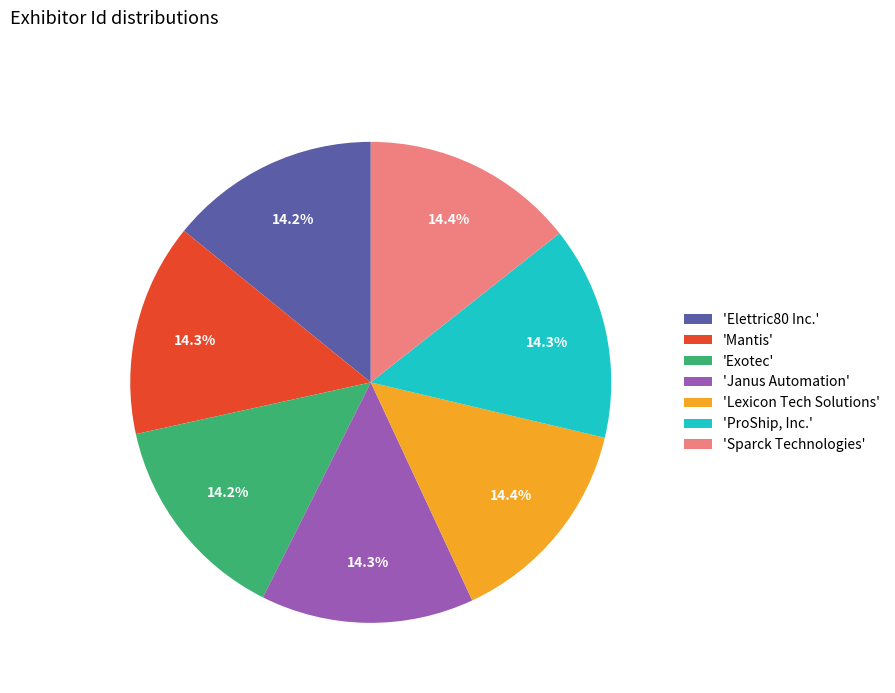

How many segments does this pie chart have?

7